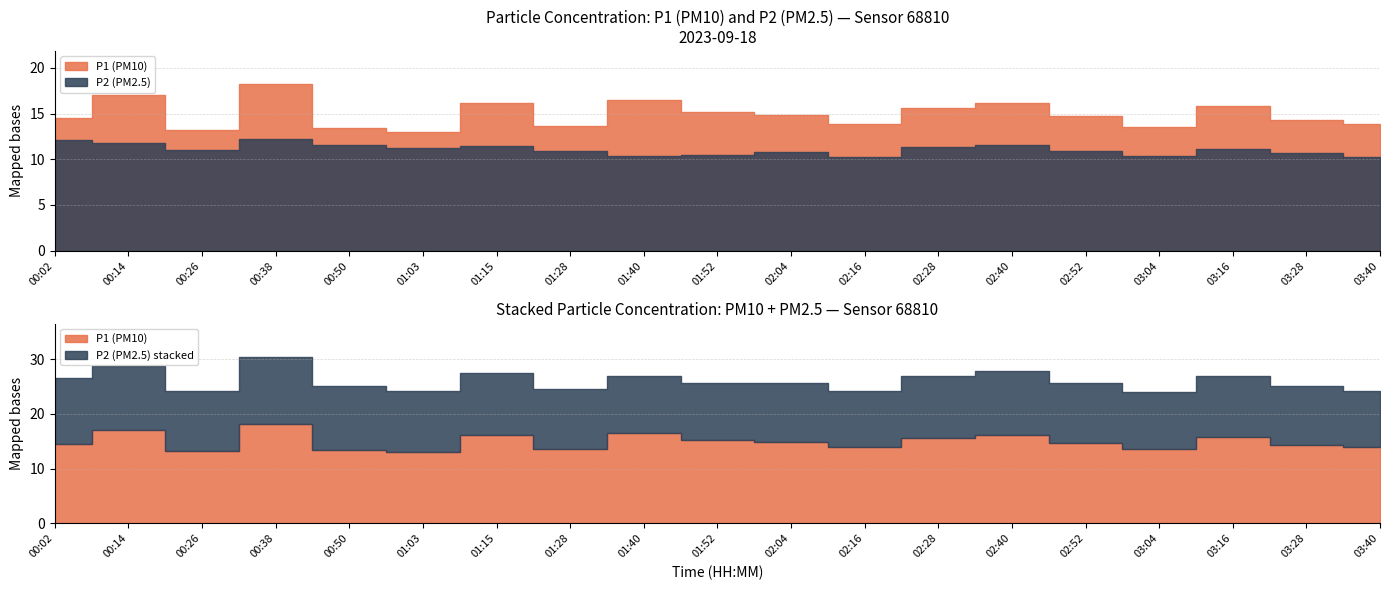

What value does the P1 series have at 00:38?

18.2